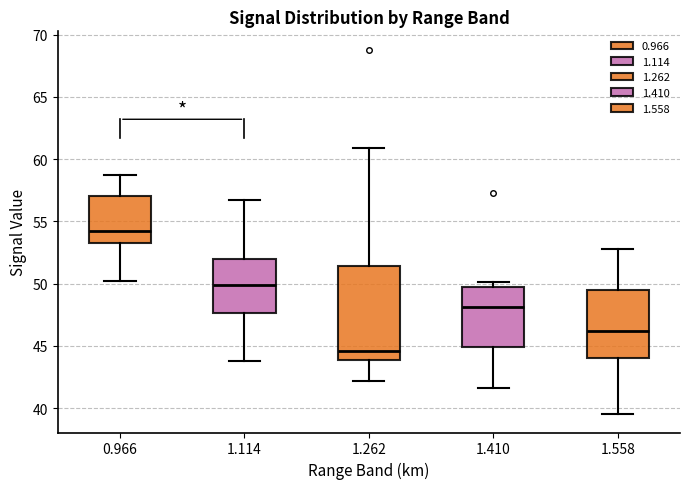

Which box's median line is the highest?

0.966